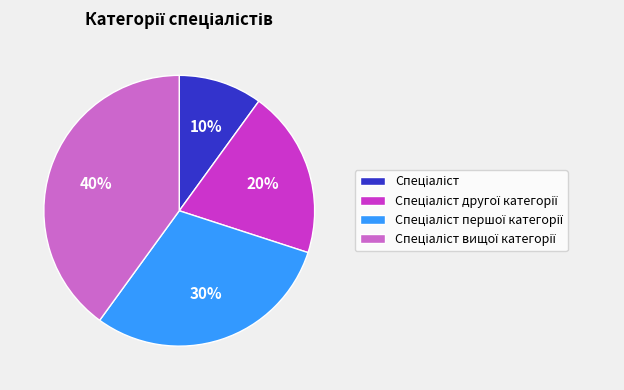

To the nearest percent, what is the difference between the largest and smallest slice percentages?

30%